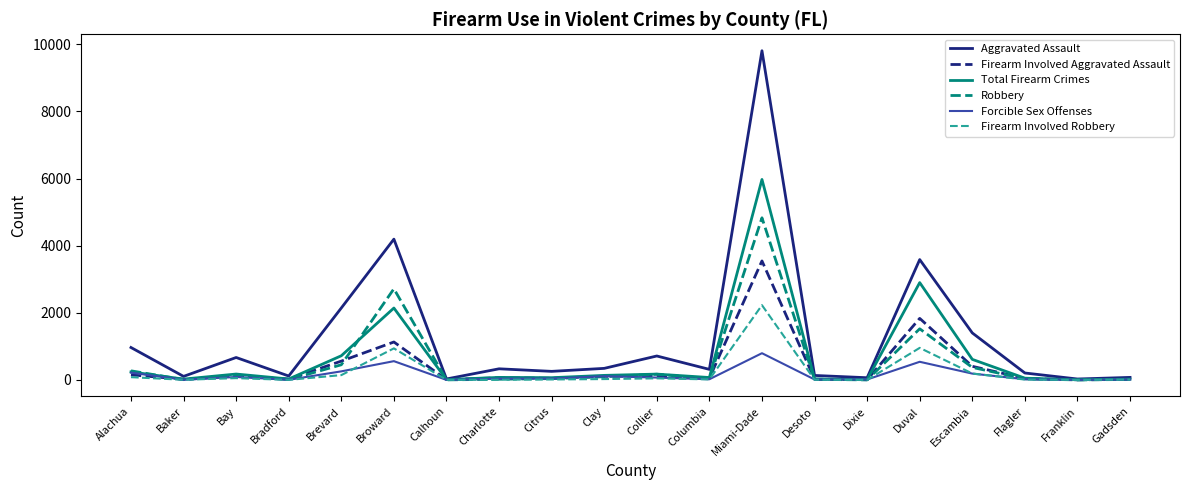

How many series are shown in this chart?

6